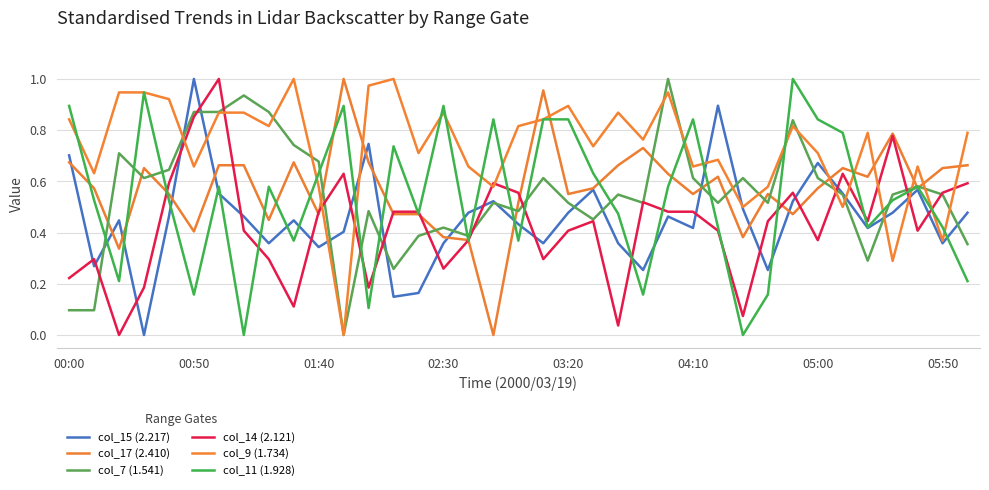

How many values in the col_17 (2.410) series exceed 0?

36